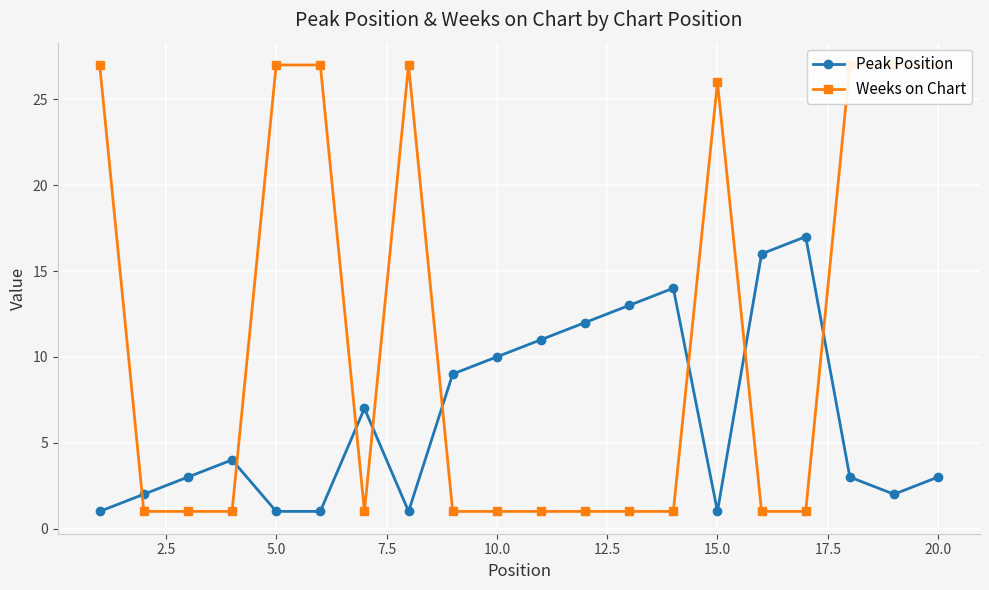

What are all the series names shown in the legend?

Peak Position, Weeks on Chart